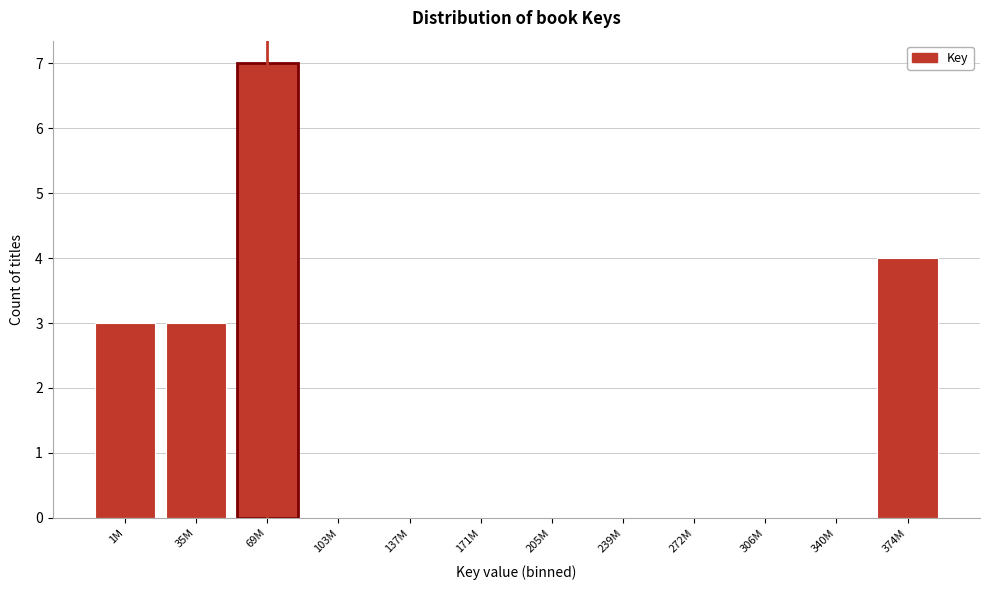

Reading left to right, extract all data points from this chart.

1M=3	35M=3	69M=7	103M=0	137M=0	171M=0	205M=0	239M=0	272M=0	306M=0	340M=0	374M=4